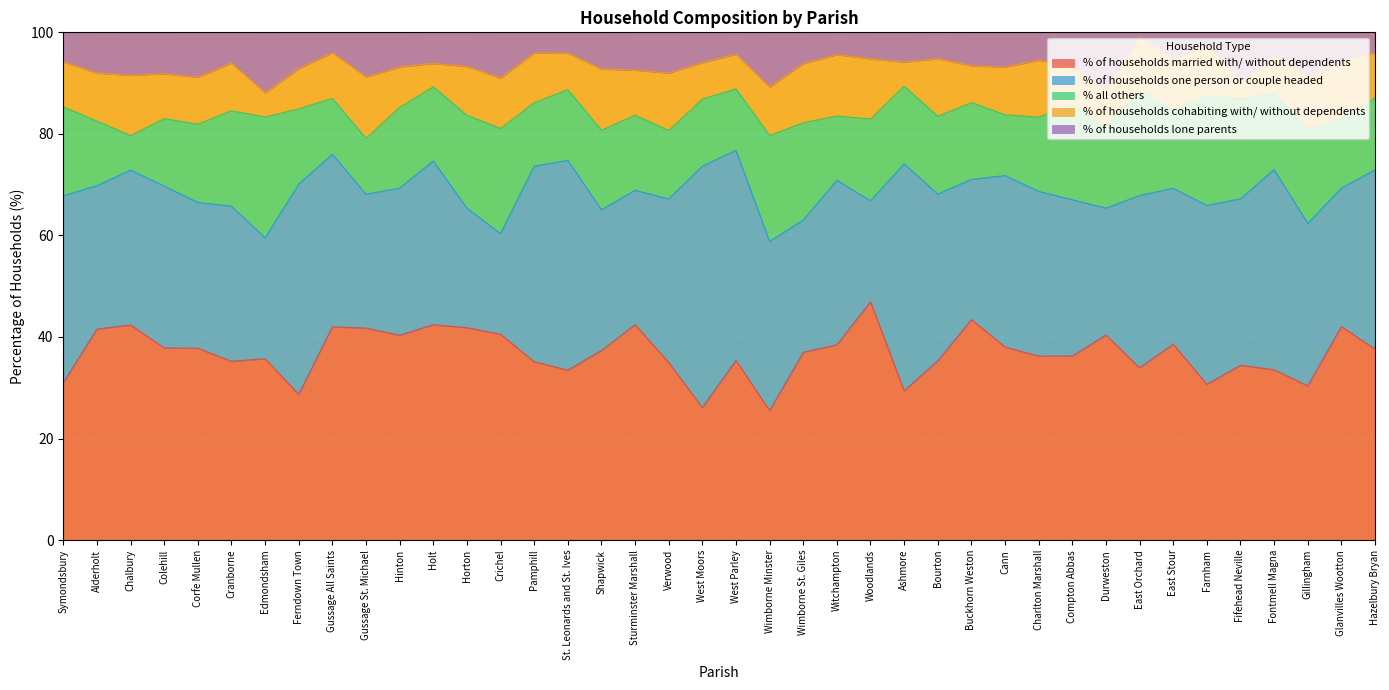

What is the difference between the highest and lowest values at Ferndown Town?

34.3